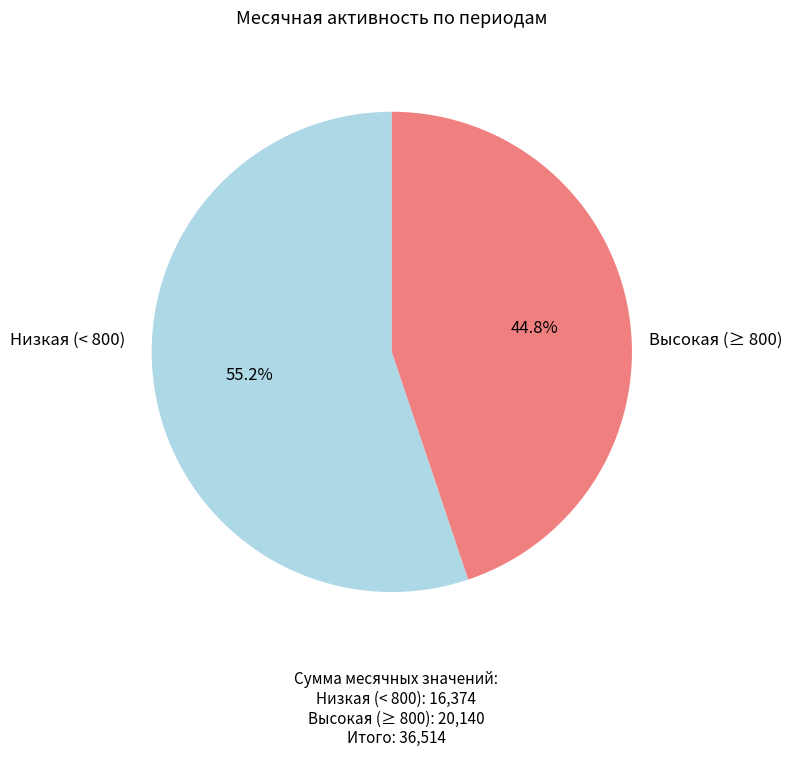

Is there a majority slice in this chart?

Yes